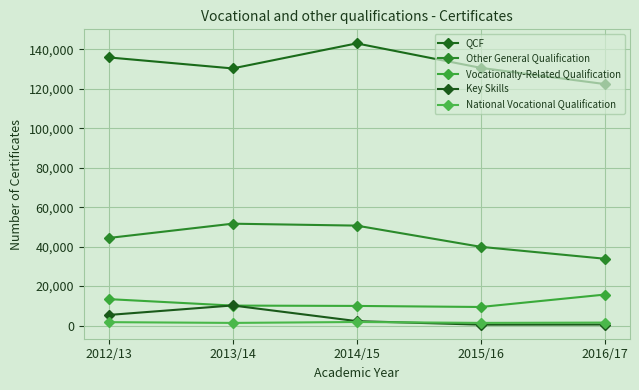

Where is Vocationally-Related Qualification nearest to the value 12572?

2012/13